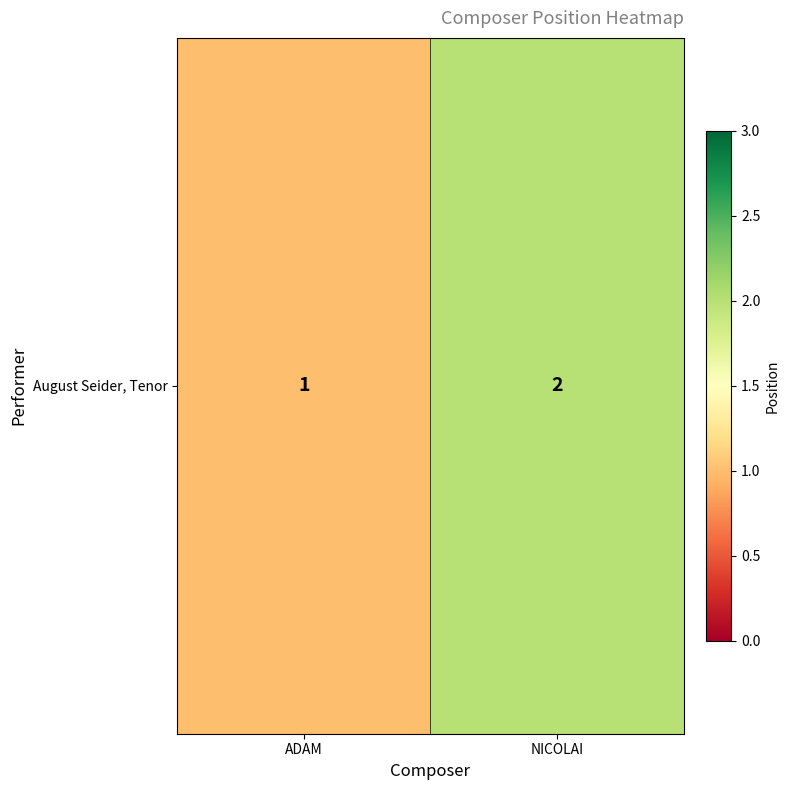

Between NICOLAI and ADAM, which is larger?

NICOLAI